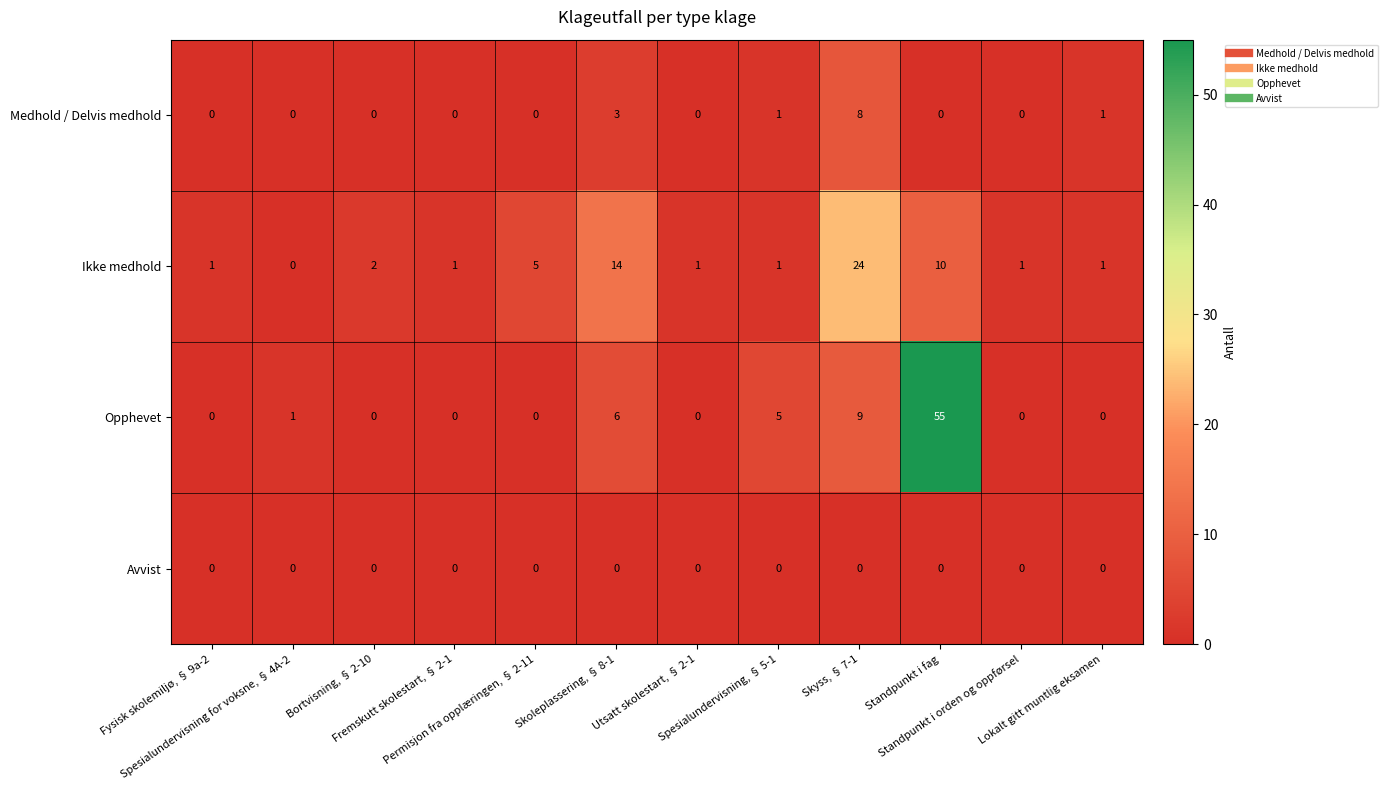

List the series in order of their peak value, highest first.

Opphevet, Ikke medhold, Medhold / Delvis medhold, Avvist